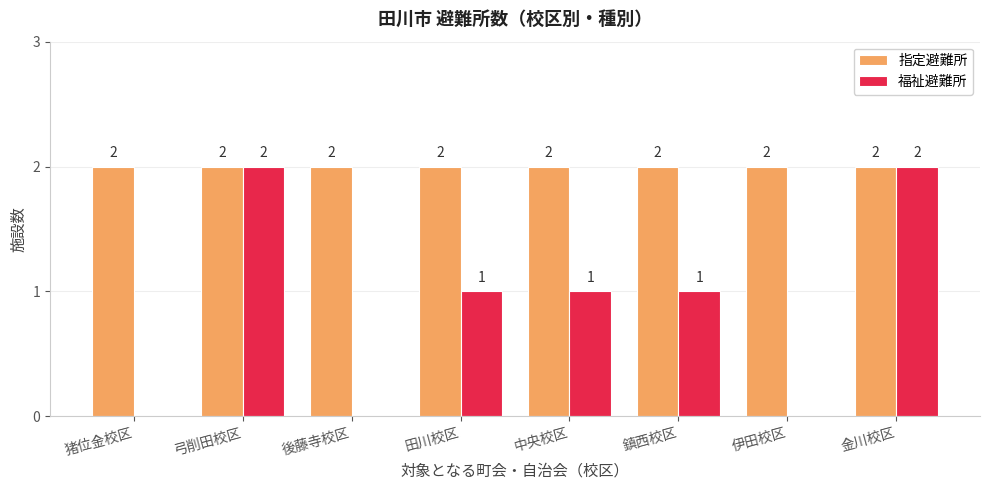

What is the total value across all series at 中央校区?

3